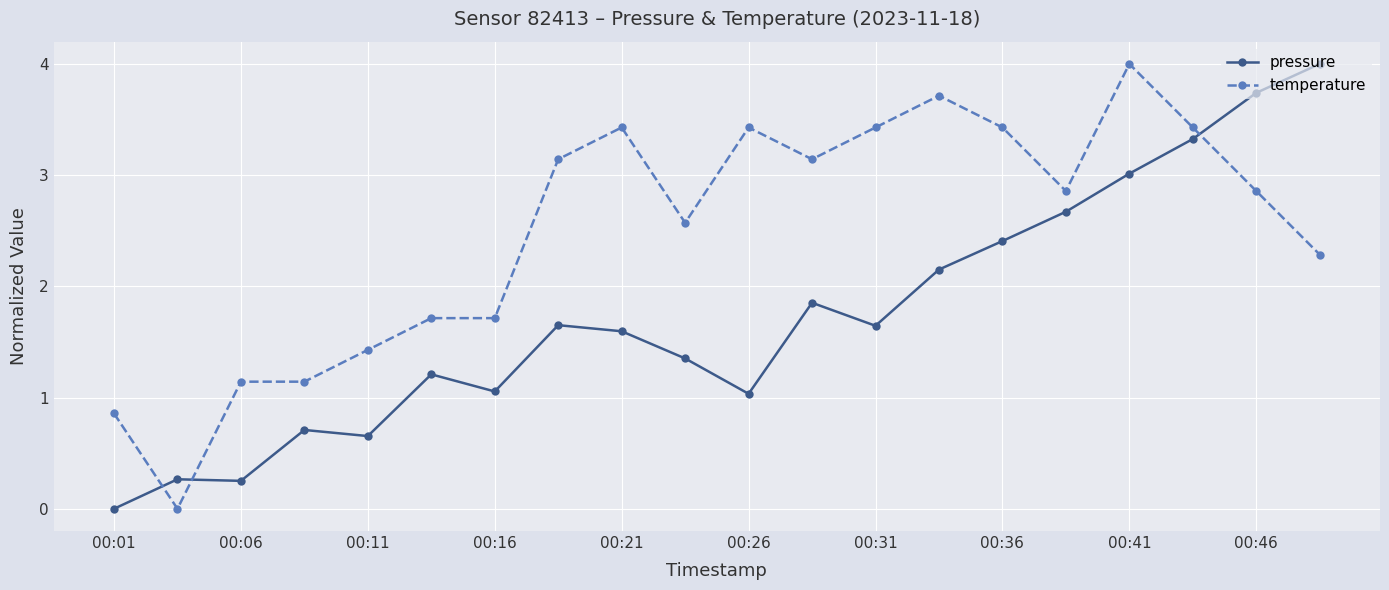

What are all the series names shown in the legend?

pressure, temperature